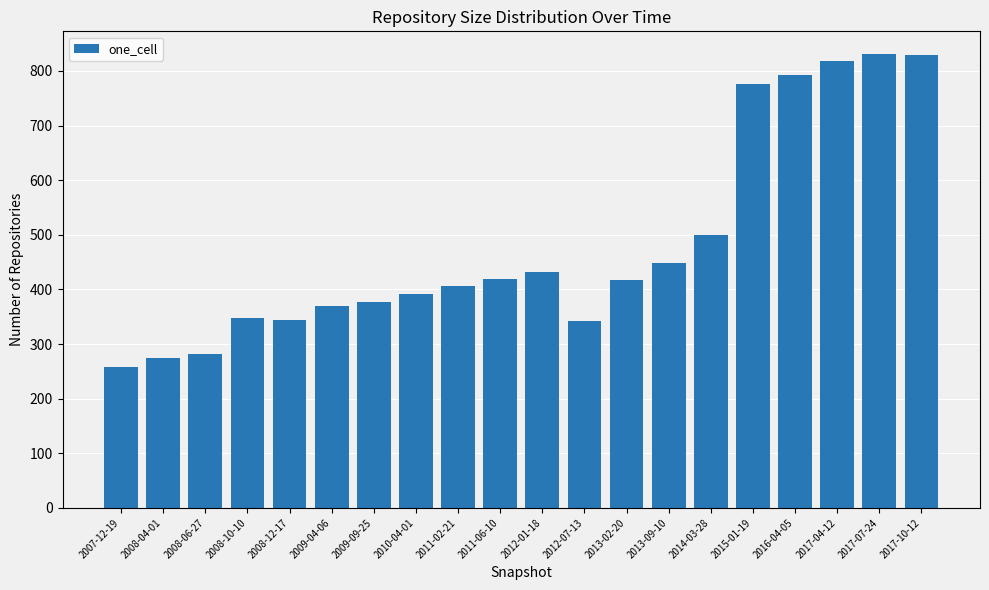

What is the difference between the values at 2012-01-18 and 2016-04-05?

361